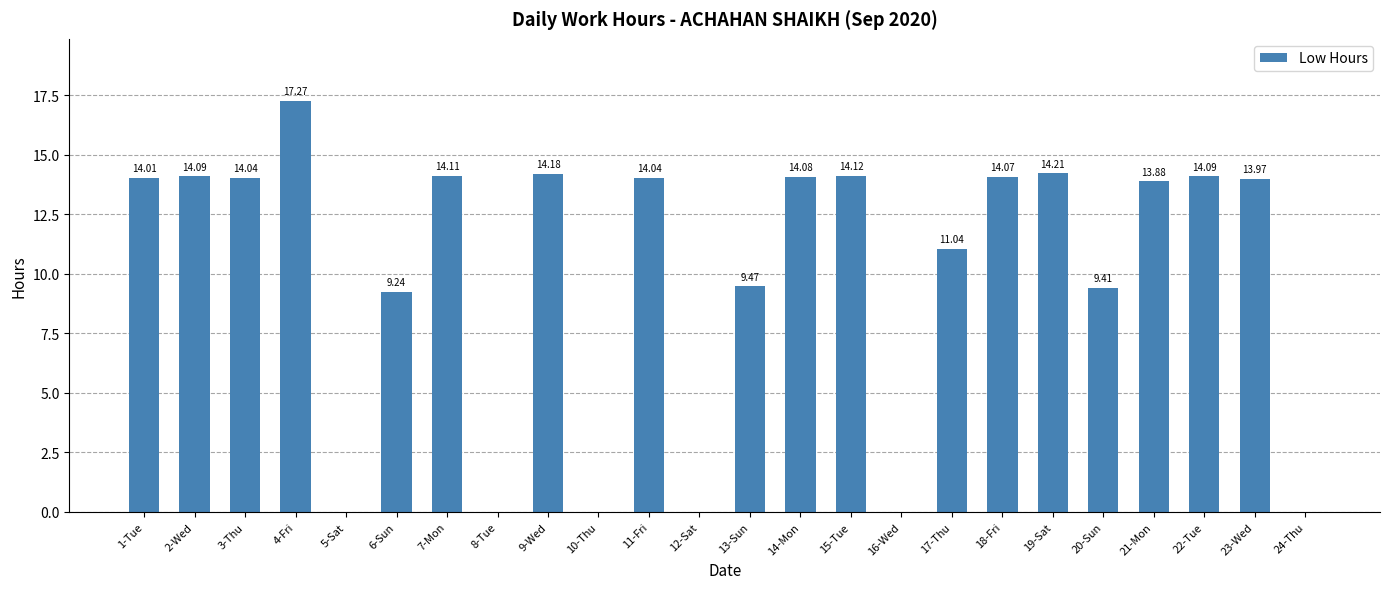

What is the sum of the values at 7-Mon and 4-Fri?

31.4